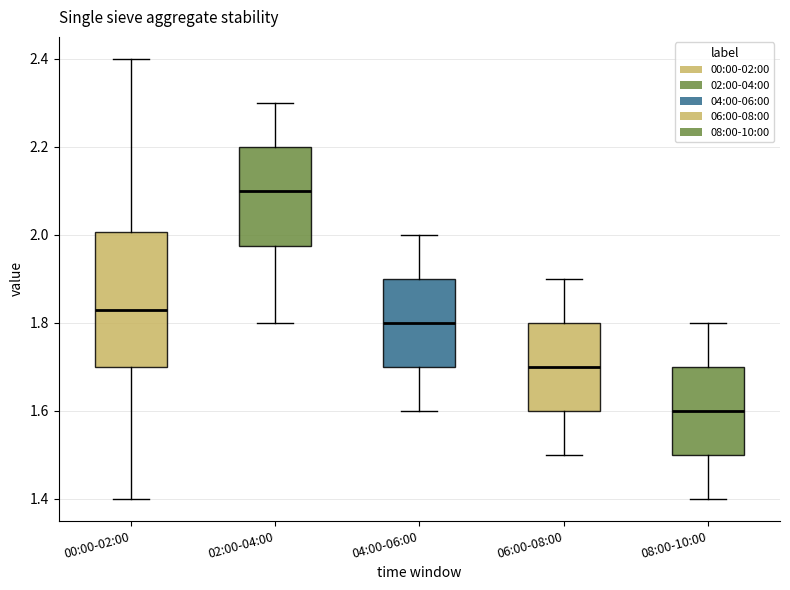

Comparing the boxes themselves (not the whiskers), which one is the tallest?

00:00-02:00